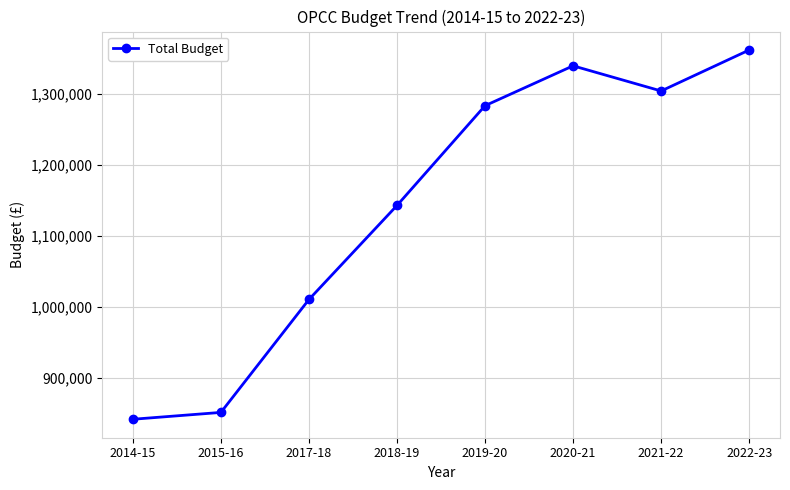

What is the label of the 5th point from the left?

2019-20